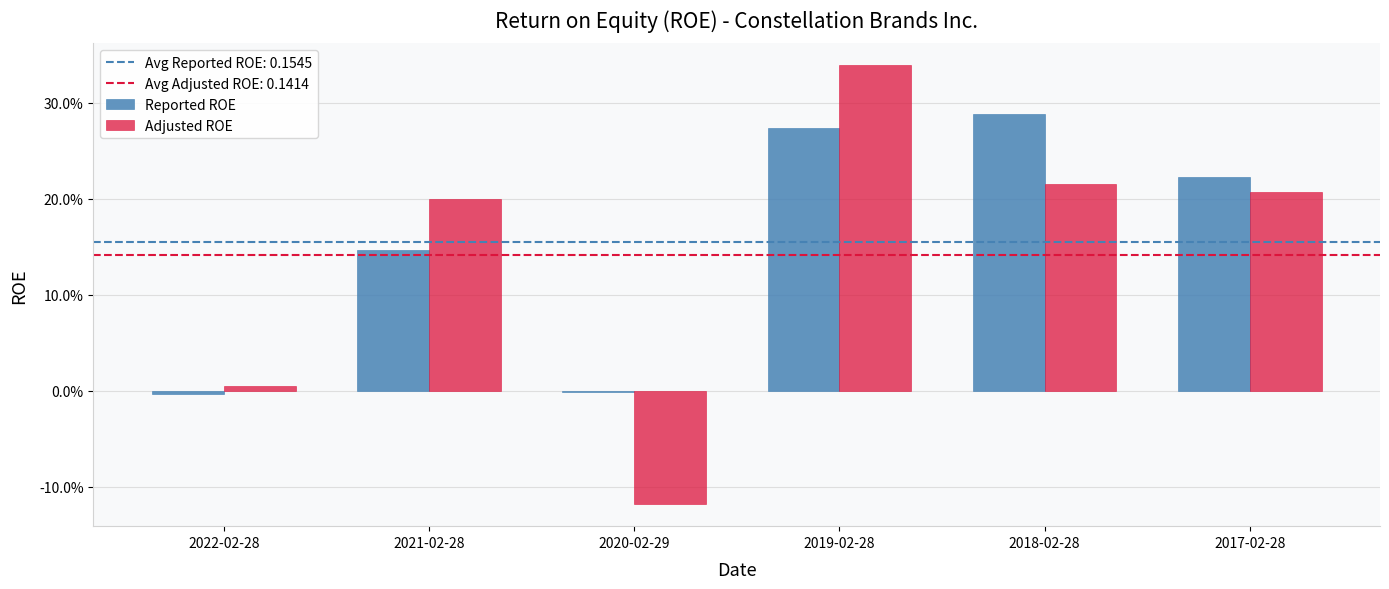

What is the greatest value displayed?

0.3